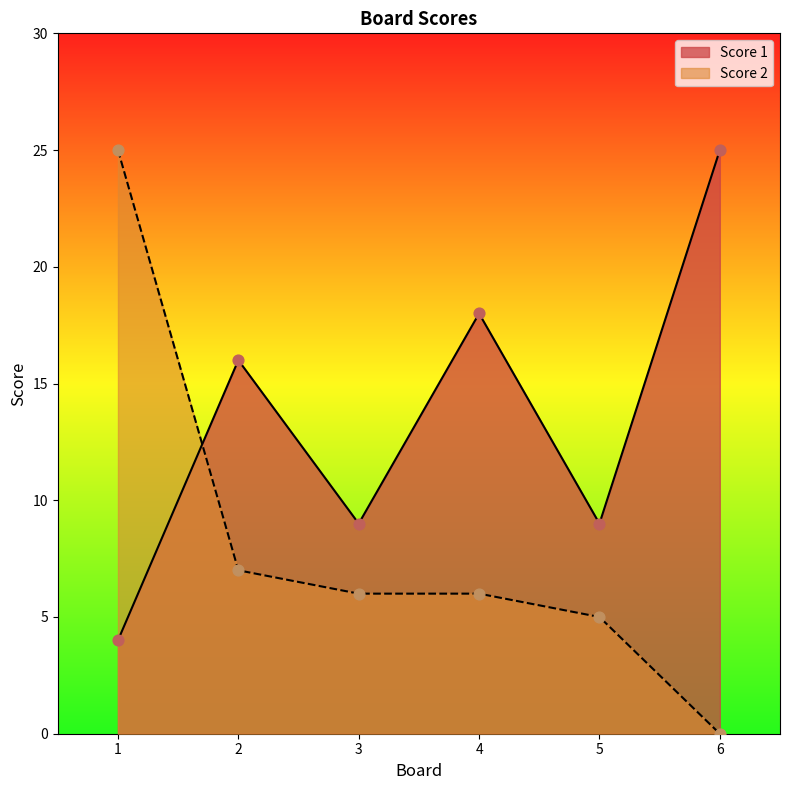

What is the total value across all series at 3?

15